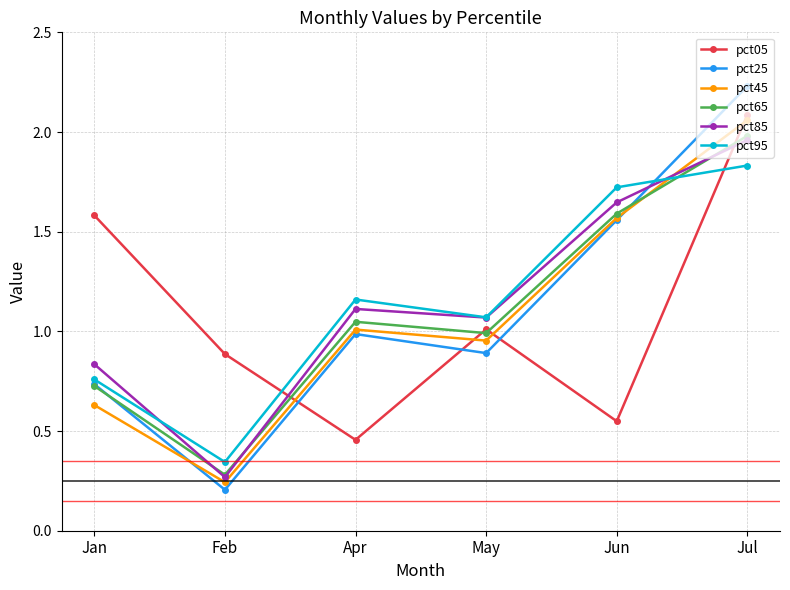

What is the label of the 3rd point from the right?

May